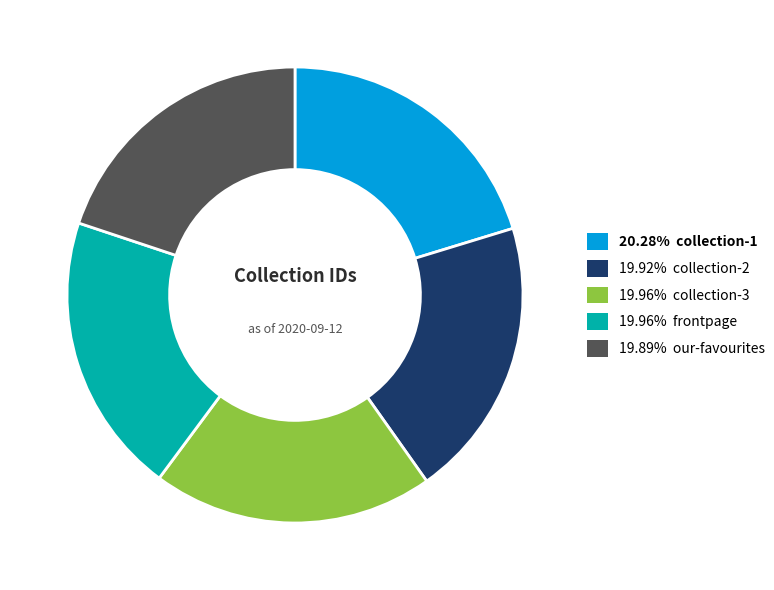

Does any single category account for the majority?

No